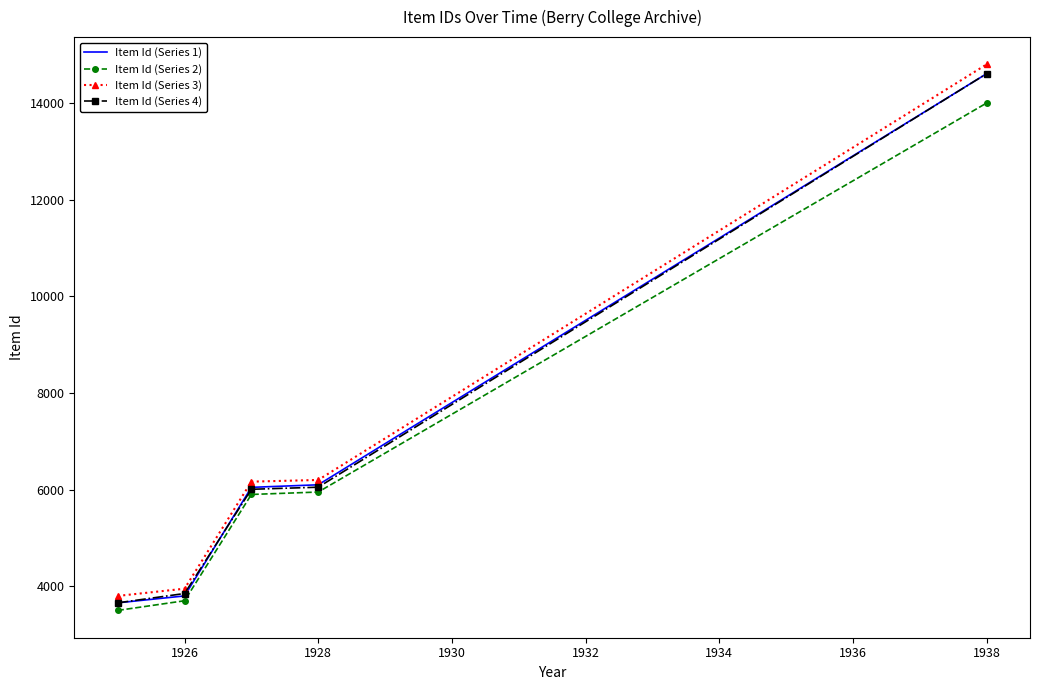

Which series has the largest range (max minus min)?

Item Id (Series 3)